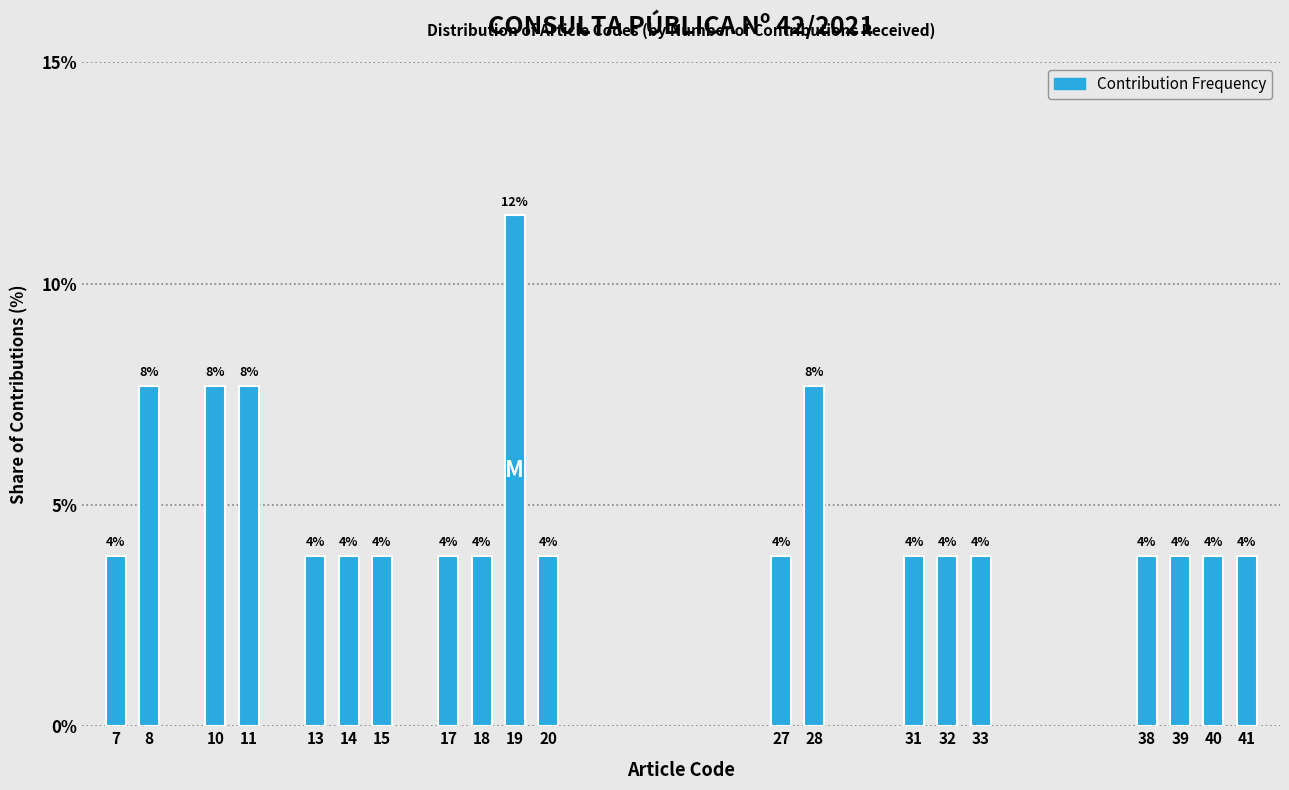

How many bars are there in total?

20